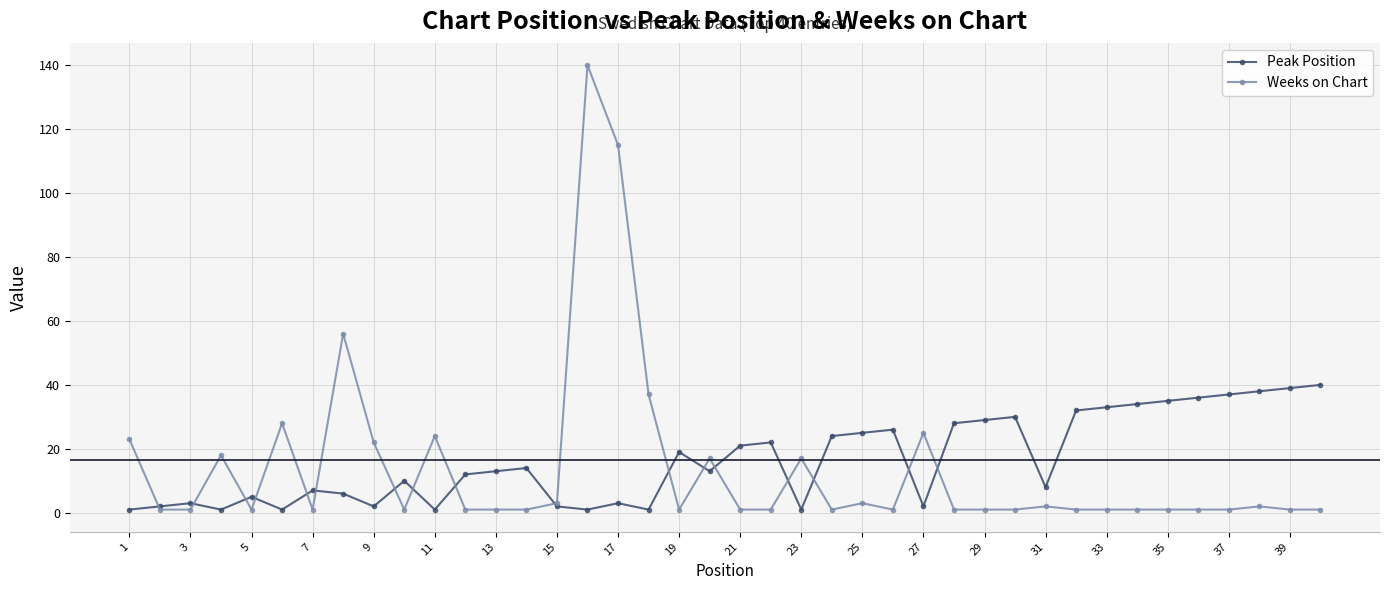

List the series in order of their peak value, lowest first.

Peak Position, Weeks on Chart